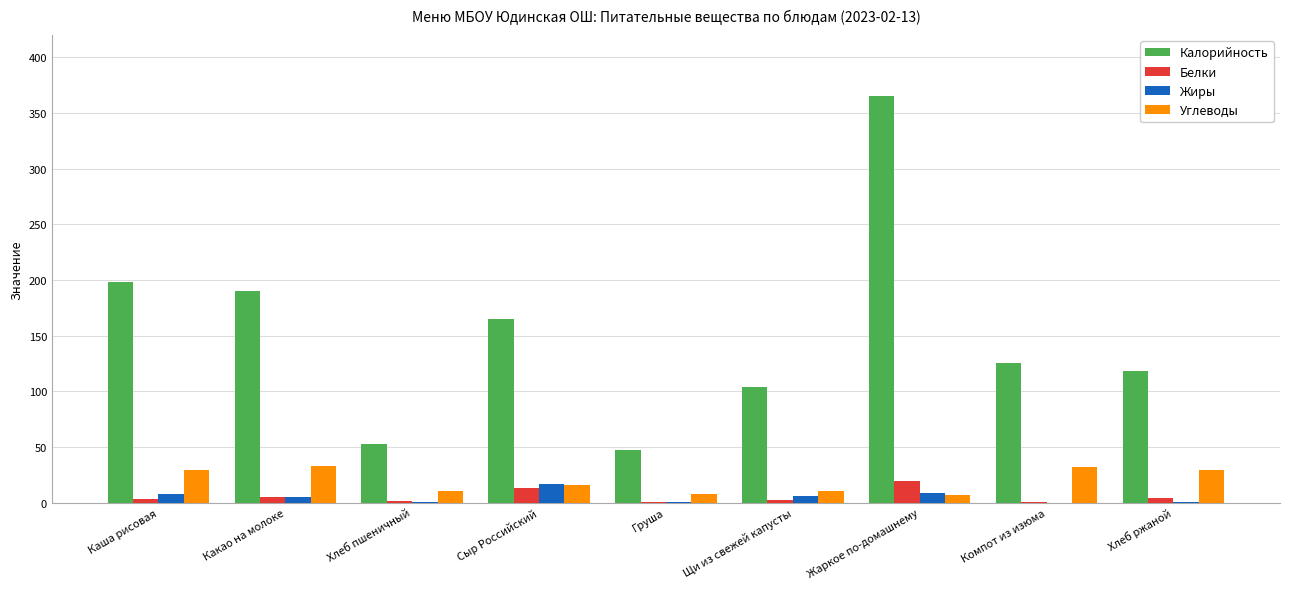

The value of Жиры at Какао на молоке is 5.0. True or false?

True